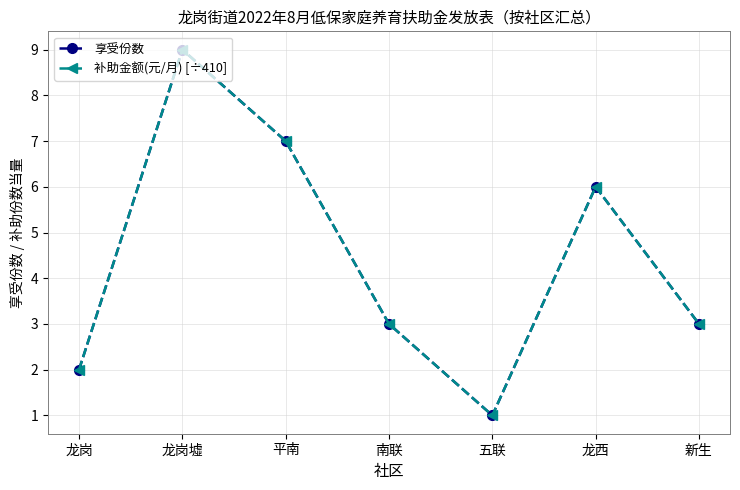

Does the chart have visible grid lines?

Yes